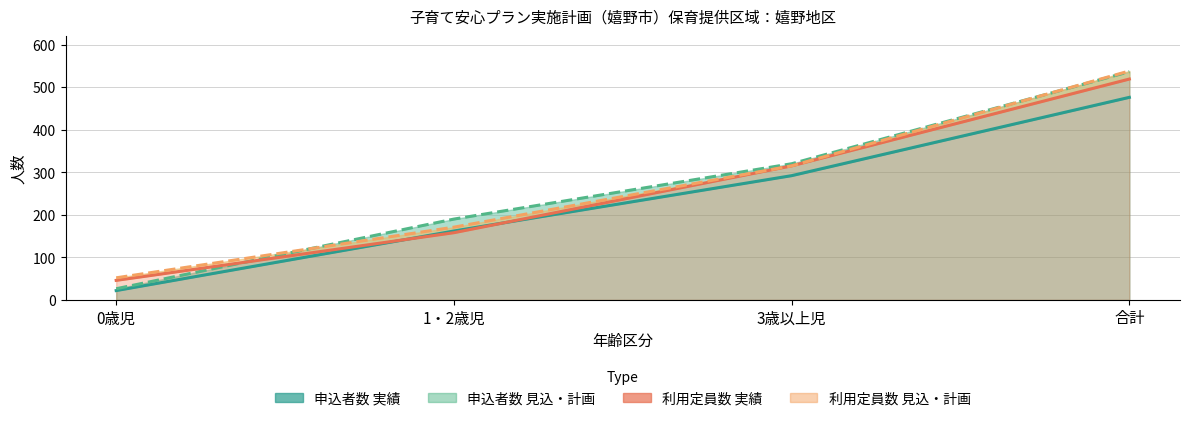

What is the difference between the highest and lowest values at 1・2歳児?

32.0